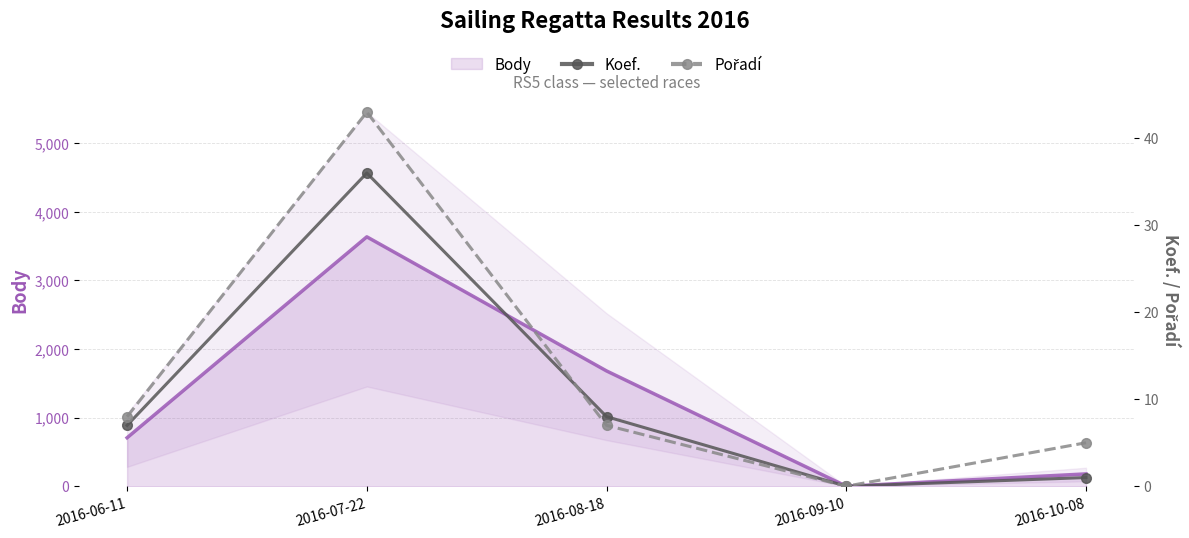

At which label is Pořadí closest to 21?

2016-06-11